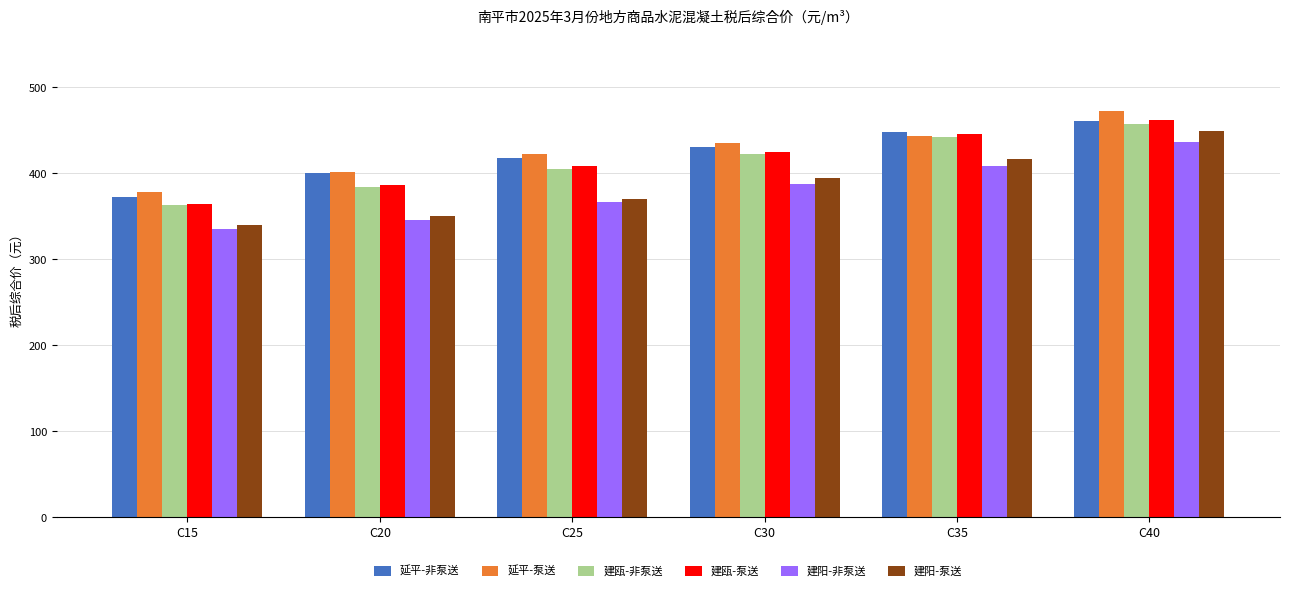

Which series has the largest range (max minus min)?

建阳-泵送